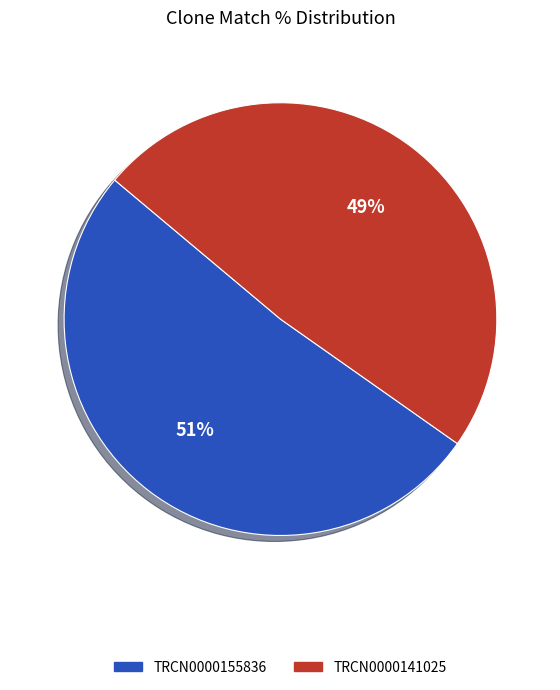

Which slice is the largest?

TRCN0000155836